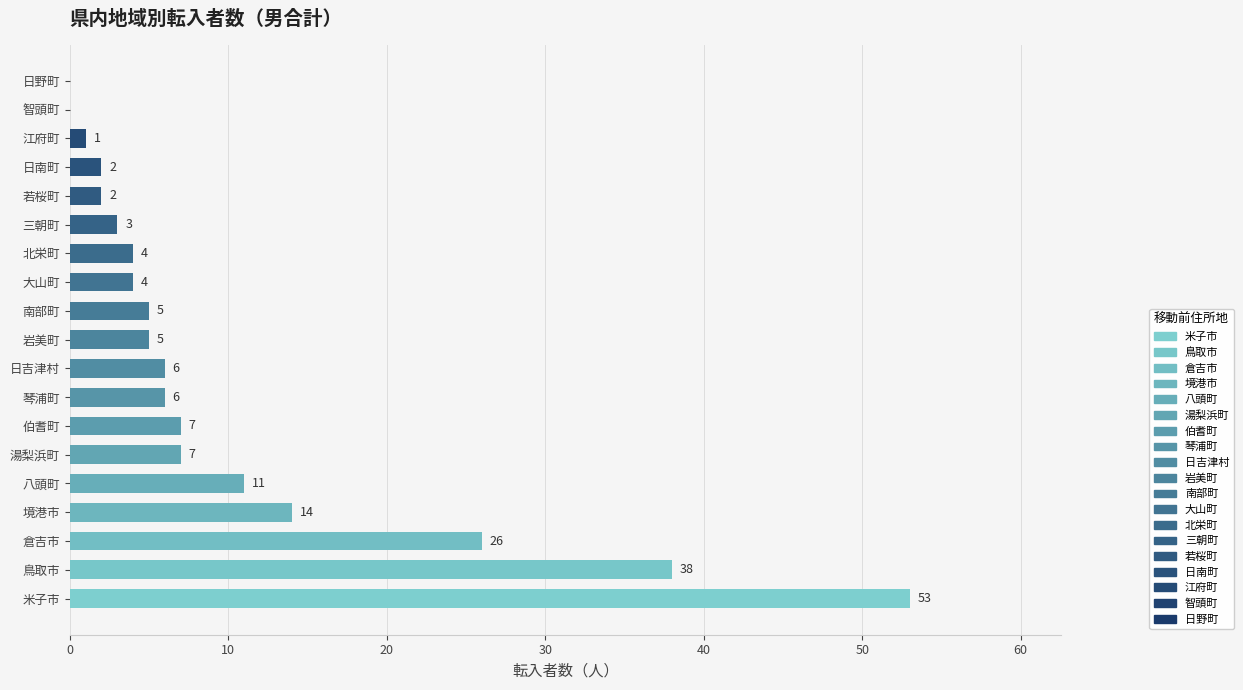

The value at 日吉津村 is 9. True or false?

False